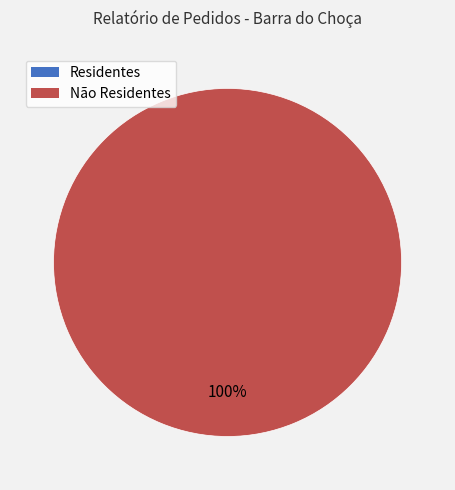

Is there any slice that represents more than half of the pie?

Yes